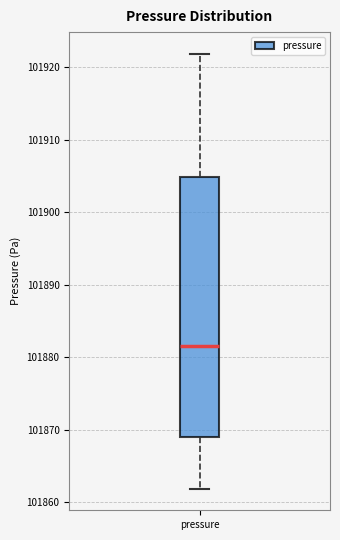

Where does the median line of the box for pressure sit on the y-axis? The values are not printed on the chart, so give them approximately, as read against the axis.

101882